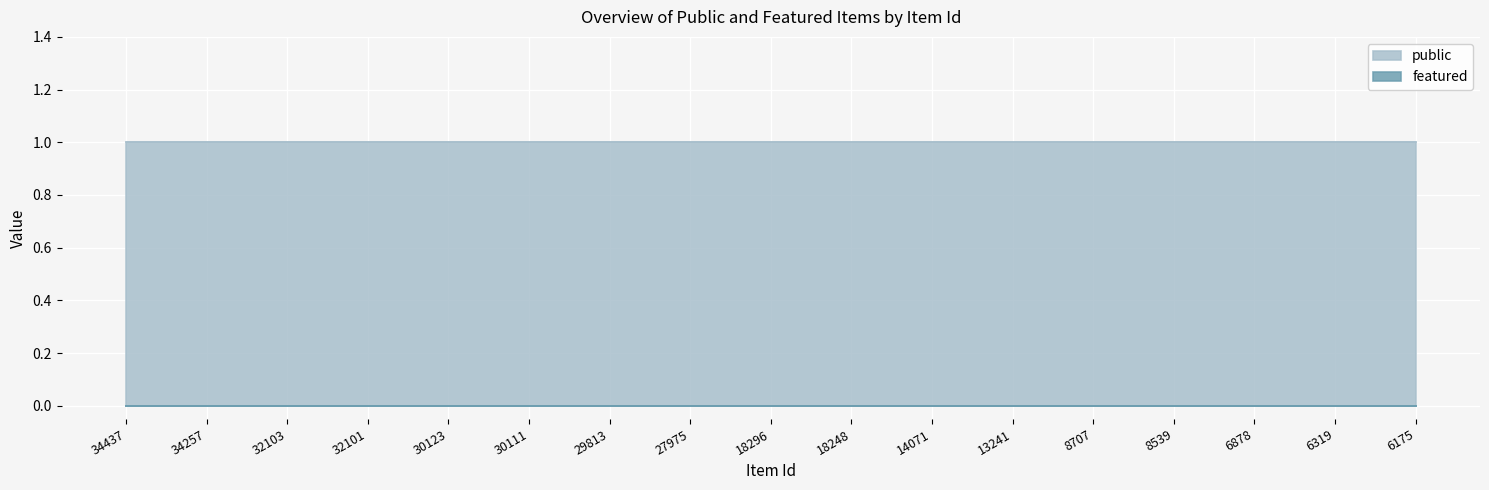

True or false: featured and public cross at least once.

False